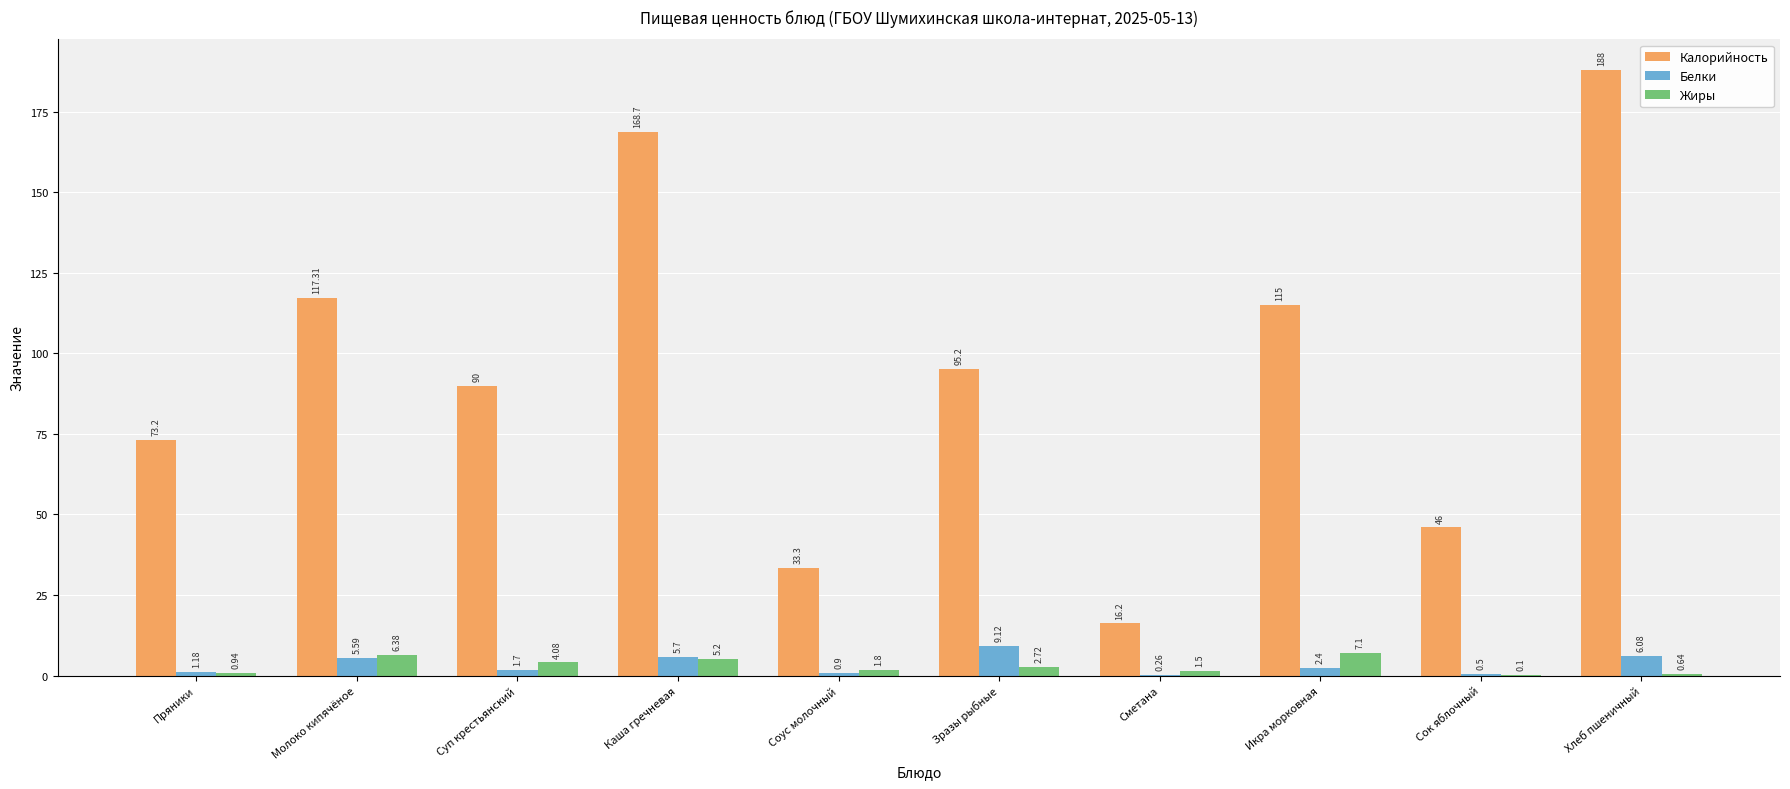

What is the total value across all series at Пряники?

75.3